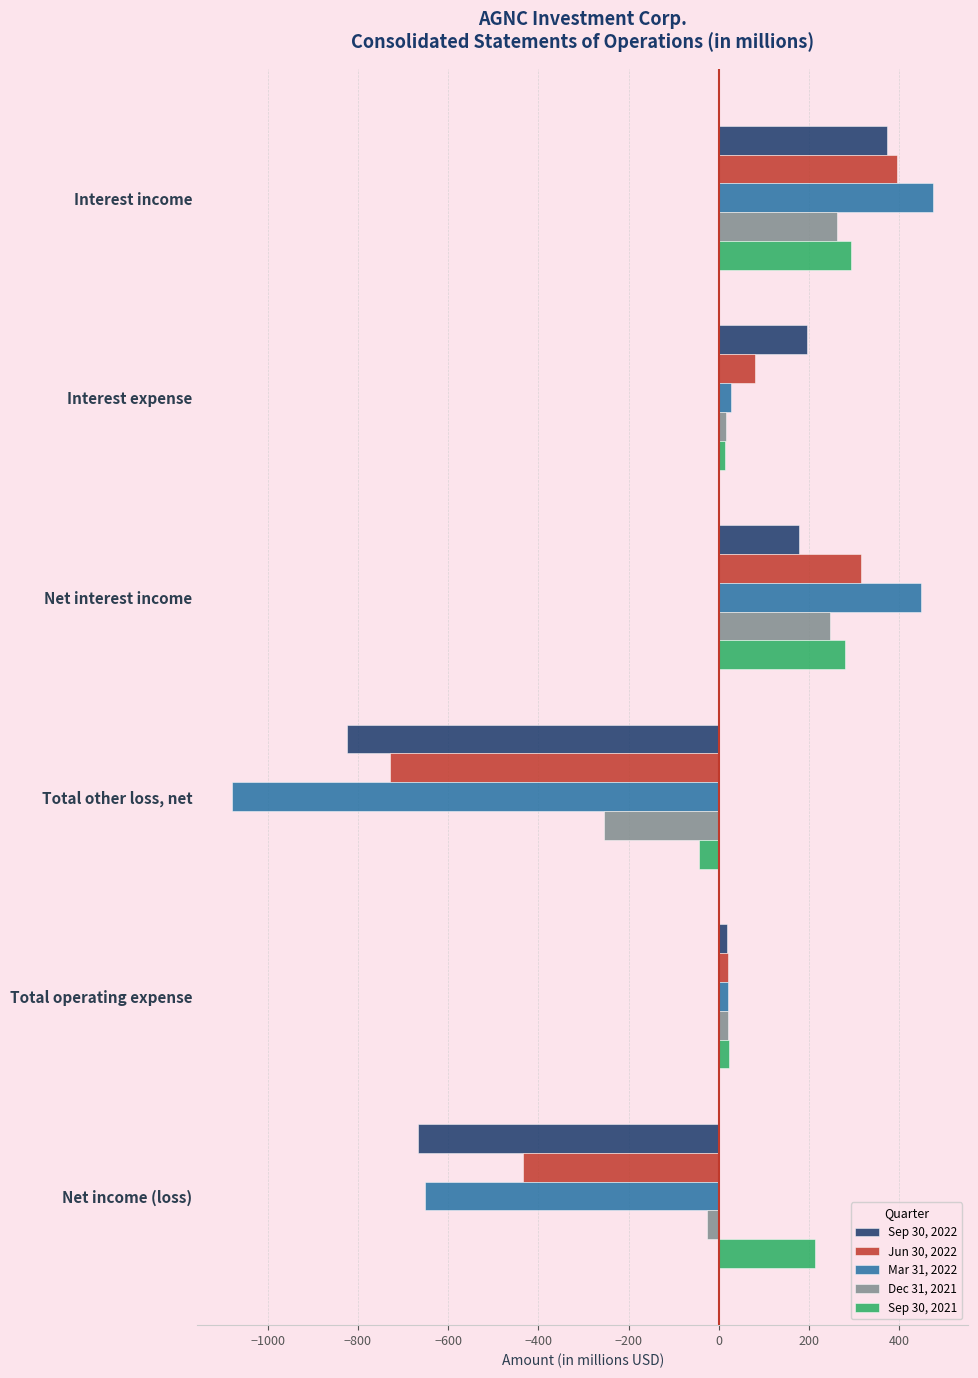

At which category is the sum across all series the highest?

Interest income